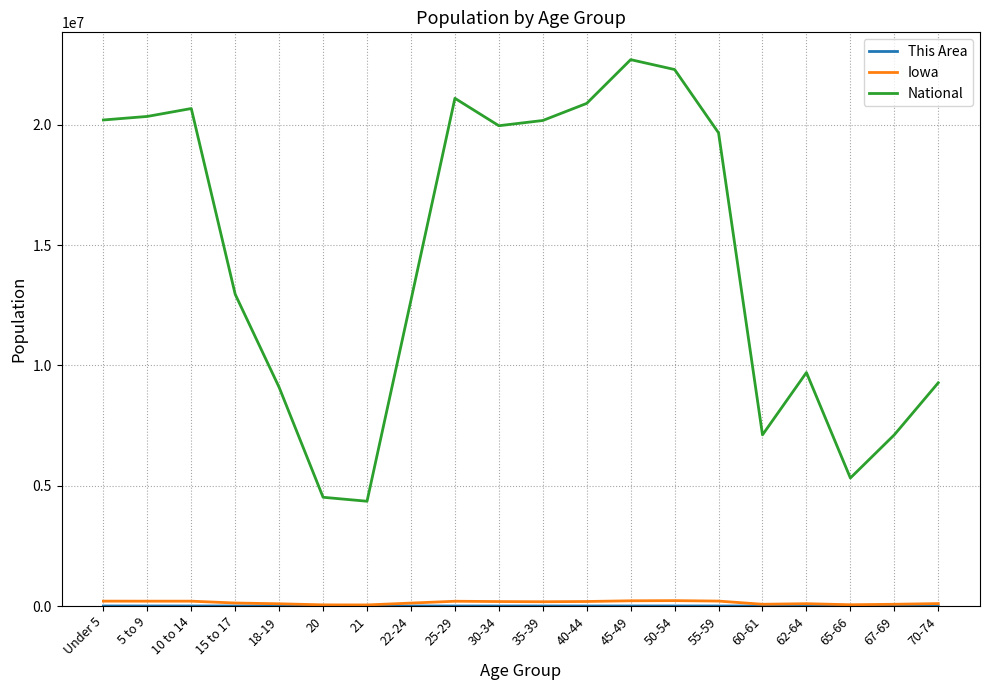

The value of National at 67-69 is 12583811. True or false?

False